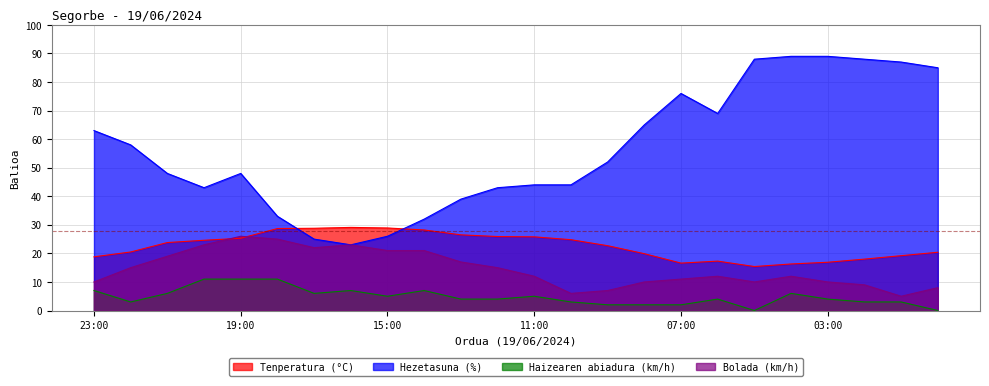

At how many categories does at least one series exceed 74?

7